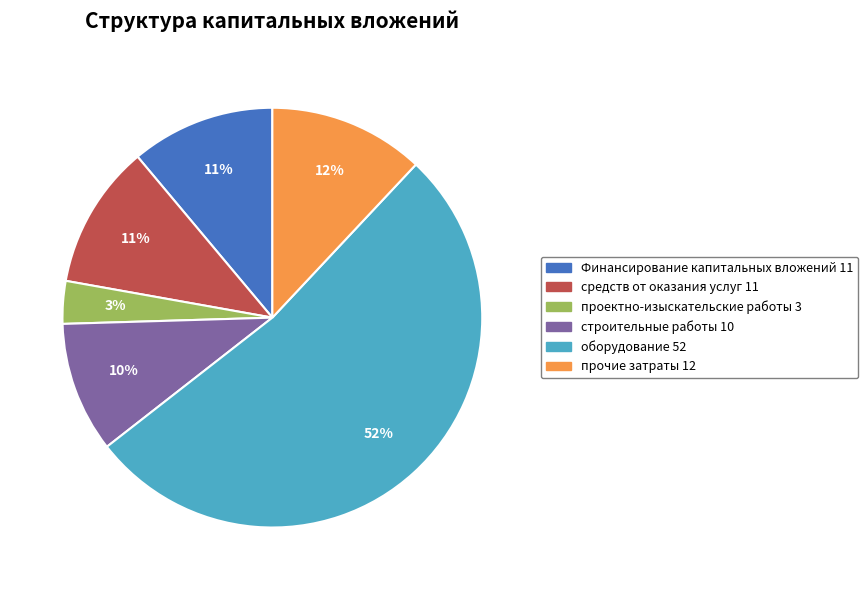

Is there any slice that represents more than half of the pie?

Yes